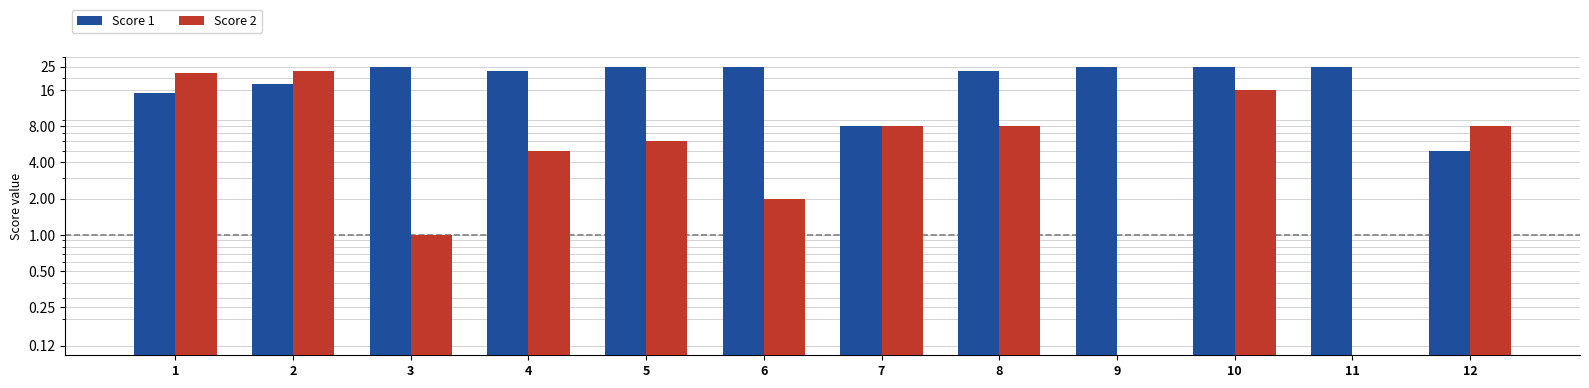

At how many categories does at least one series exceed 1?

12